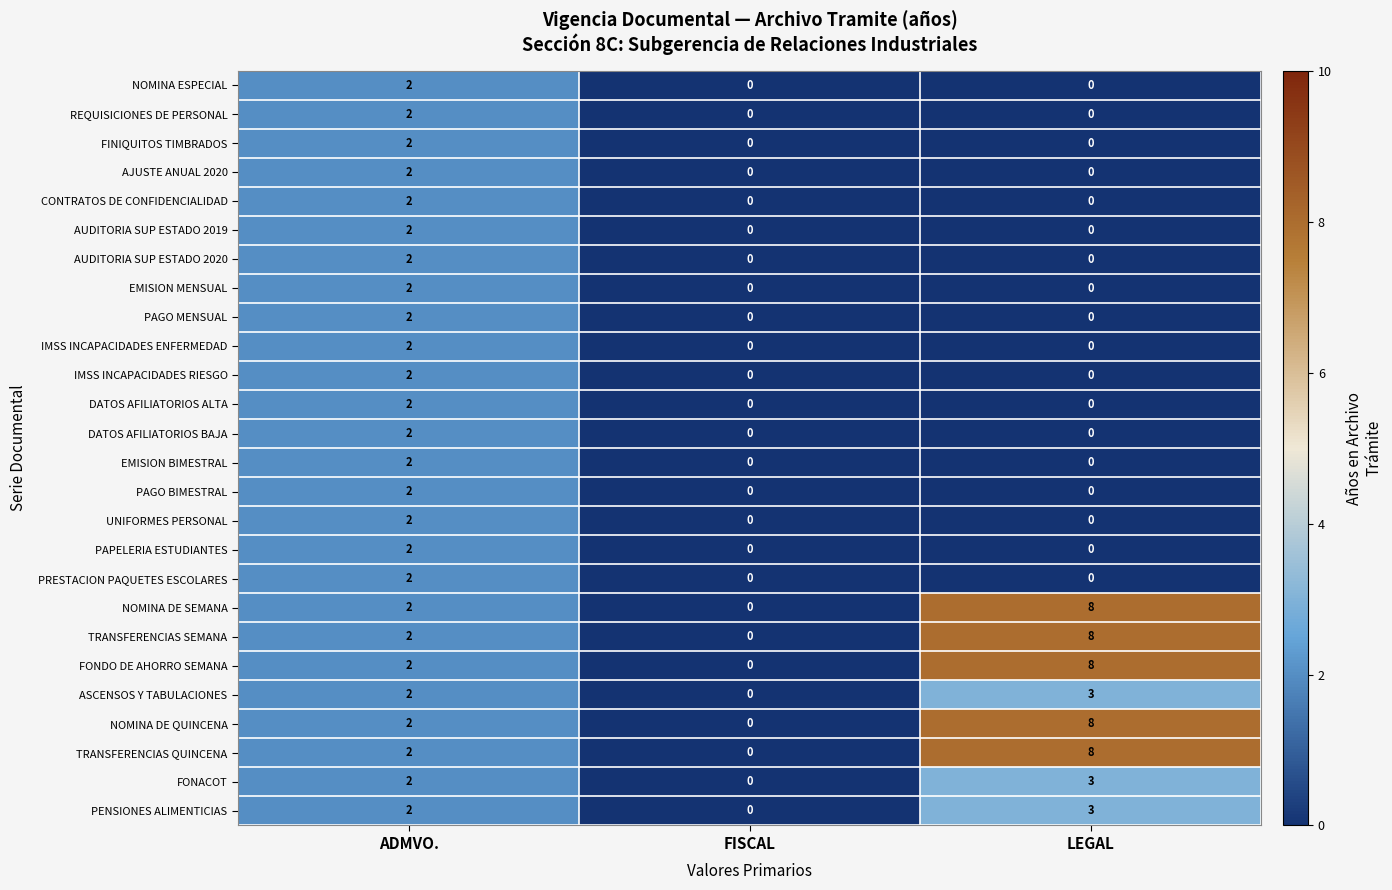

How many values in EMISION BIMESTRAL are above zero?

1